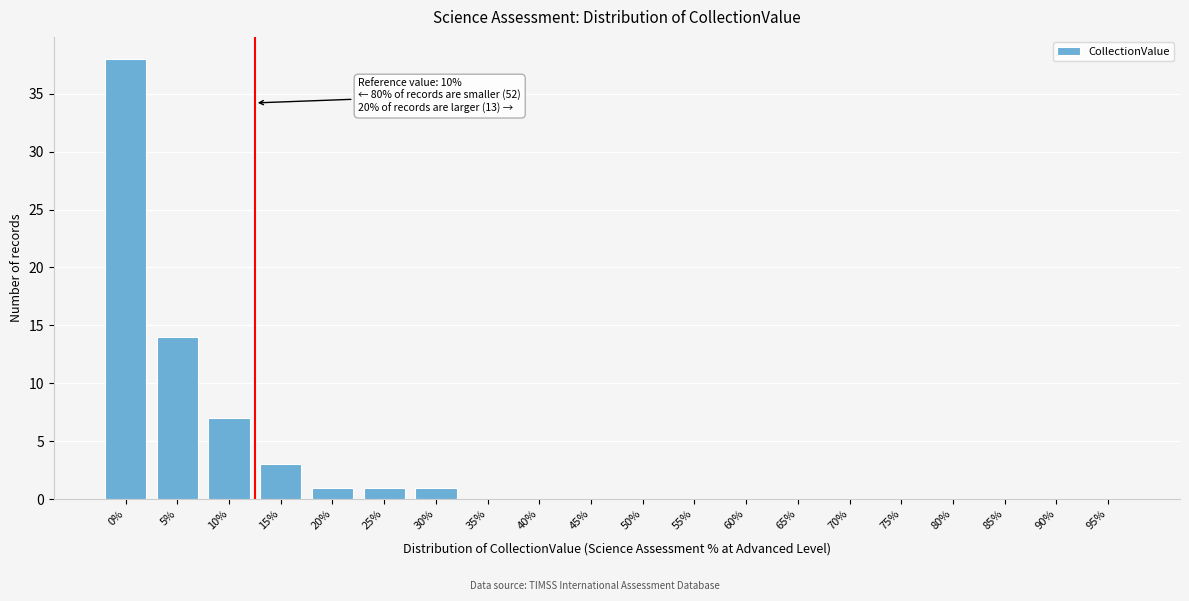

Reading right to left, what are all the values shown in this chart?

95%=0	90%=0	85%=0	80%=0	75%=0	70%=0	65%=0	60%=0	55%=0	50%=0	45%=0	40%=0	35%=0	30%=1	25%=1	20%=1	15%=3	10%=7	5%=14	0%=38